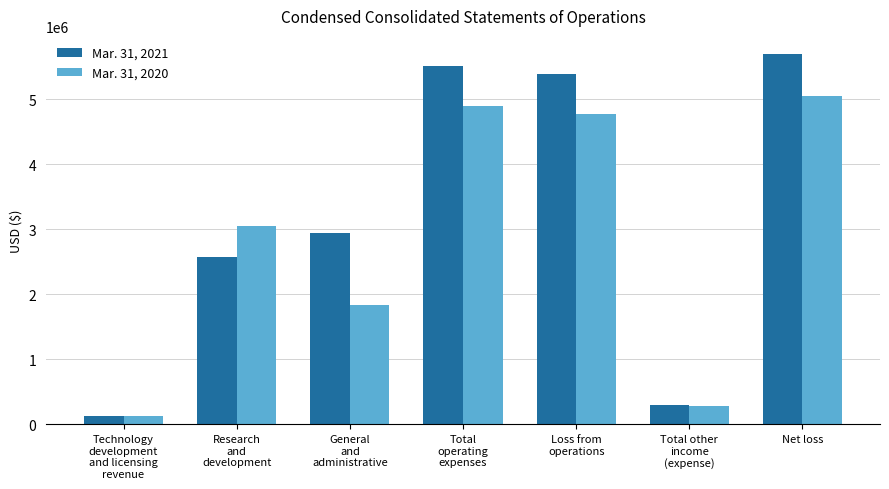

How many series are shown in this chart?

2